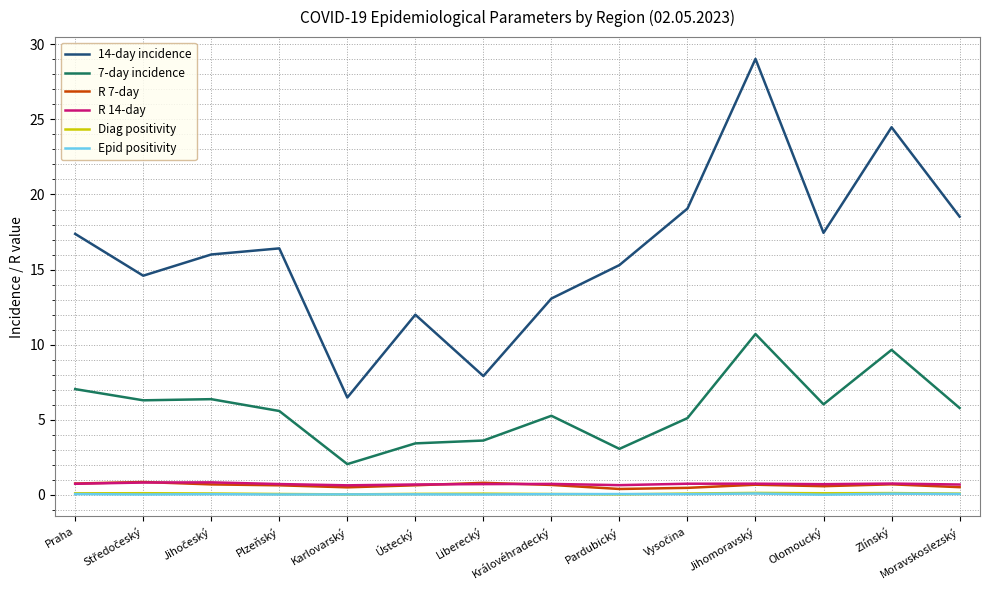

What is the difference between the maximum and minimum values in the 14-day incidence series?

22.6